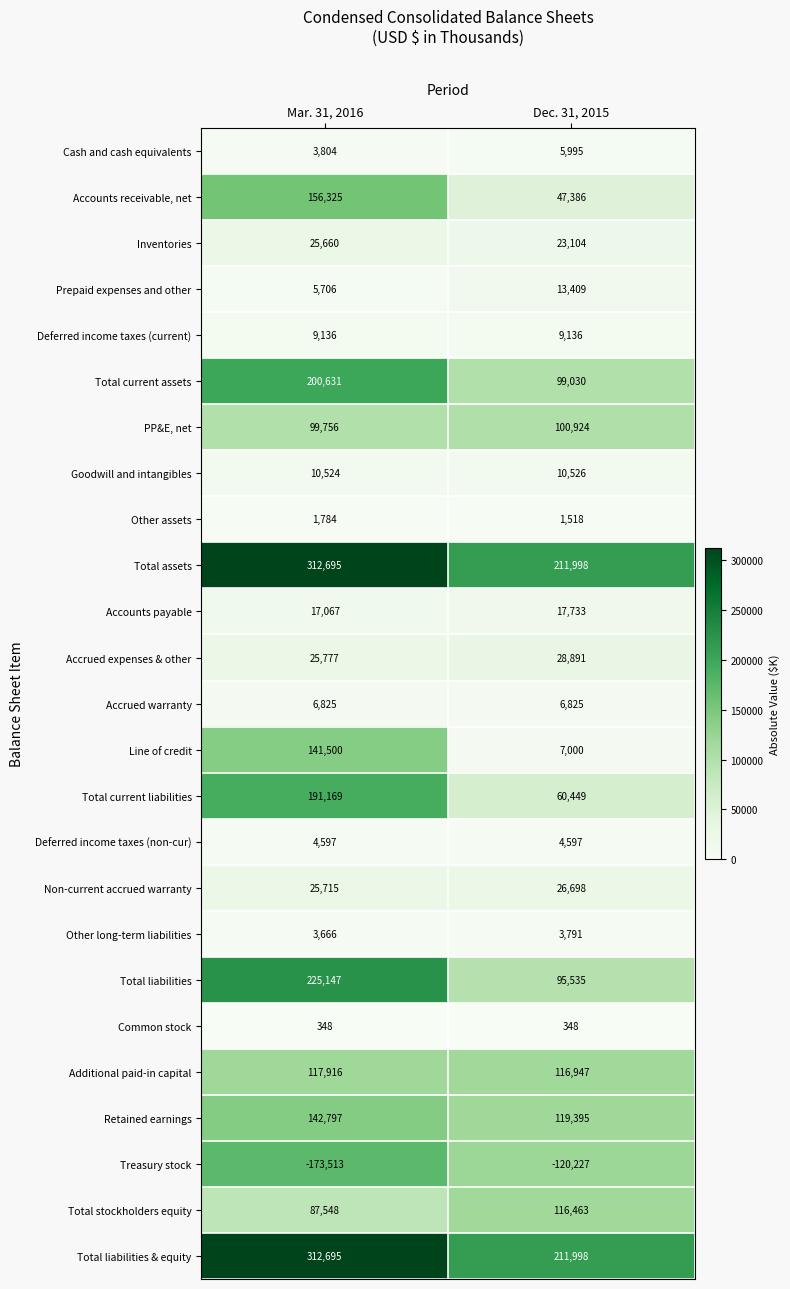

Count the number of data series in this chart.

25